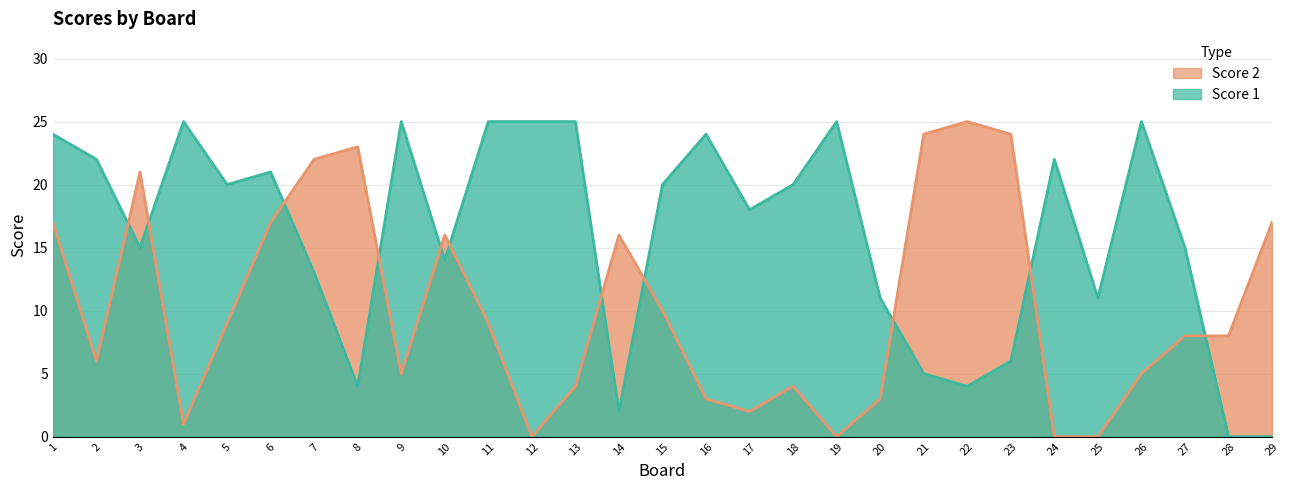

At which category does Score 2 reach its first local valley?

2